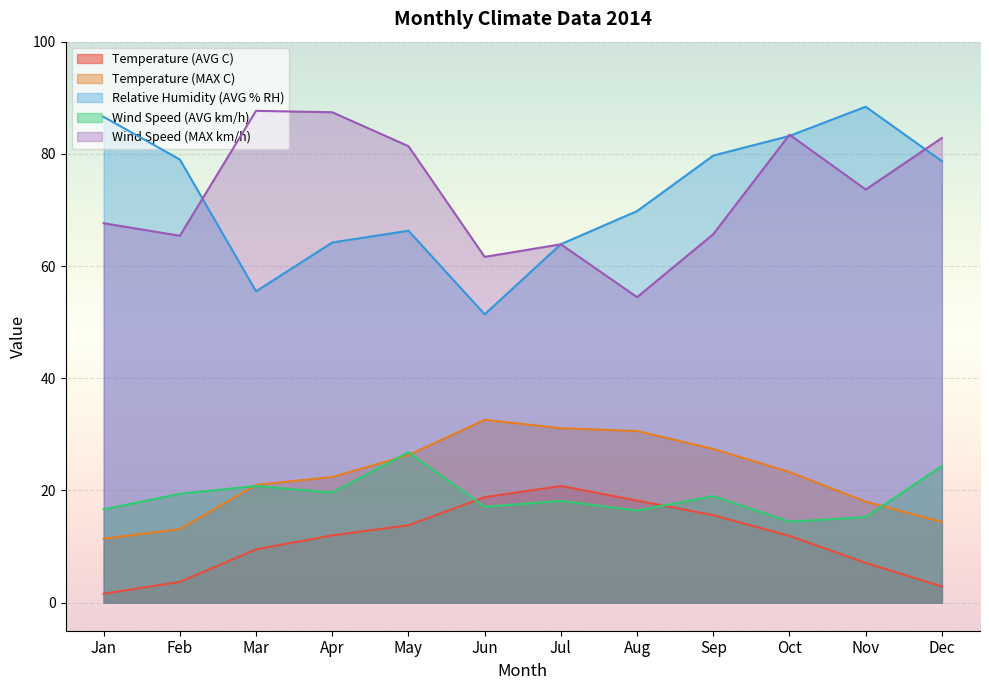

Reading left to right, what are all the values shown in this chart?

Temperature (AVG C): Jan=1.6	Feb=3.7	Mar=9.5	Apr=12.0	May=13.8	Jun=18.8	Jul=20.8	Aug=18.2	Sep=15.6	Oct=11.9	Nov=7.1	Dec=2.9
Temperature (MAX C): Jan=11.4	Feb=13.1	Mar=21.0	Apr=22.4	May=26.3	Jun=32.6	Jul=31.1	Aug=30.6	Sep=27.4	Oct=23.3	Nov=18.0	Dec=14.4
Relative Humidity (AVG % RH): Jan=86.6	Feb=79.0	Mar=55.5	Apr=64.2	May=66.3	Jun=51.4	Jul=63.9	Aug=69.8	Sep=79.7	Oct=83.2	Nov=88.4	Dec=78.7
Wind Speed (AVG km/h): Jan=16.6	Feb=19.4	Mar=20.8	Apr=19.6	May=26.8	Jun=17.1	Jul=18.1	Aug=16.4	Sep=19.0	Oct=14.4	Nov=15.2	Dec=24.4
Wind Speed (MAX km/h): Jan=67.6	Feb=65.4	Mar=87.7	Apr=87.4	May=81.4	Jun=61.6	Jul=63.9	Aug=54.5	Sep=65.7	Oct=83.4	Nov=73.7	Dec=82.8